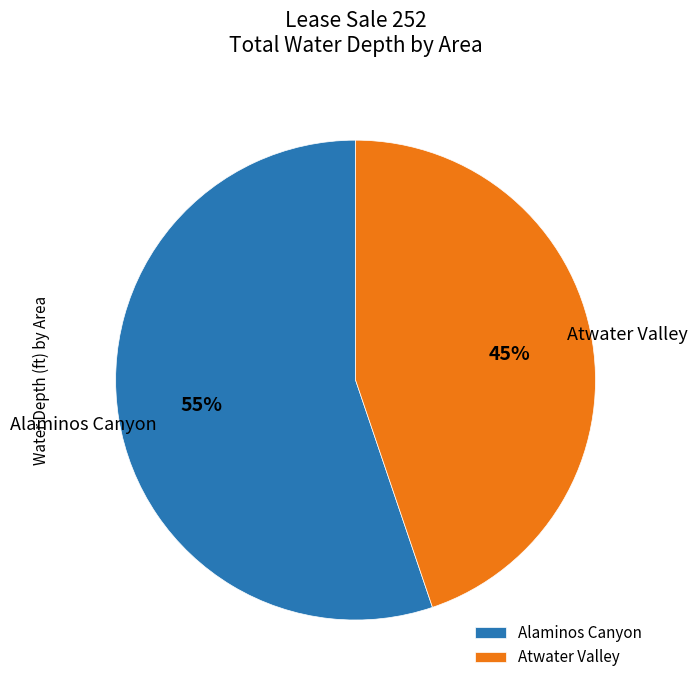

True or false: Atwater Valley accounts for 45% of the total.

True